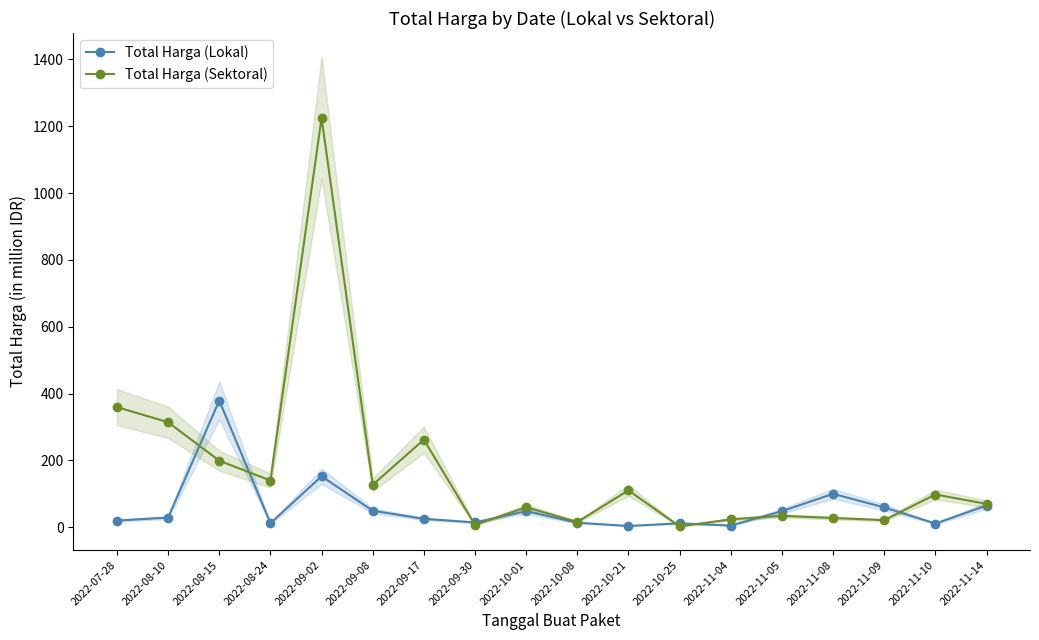

Where does the Total Harga (Sektoral) series first go above 98?

2022-07-28